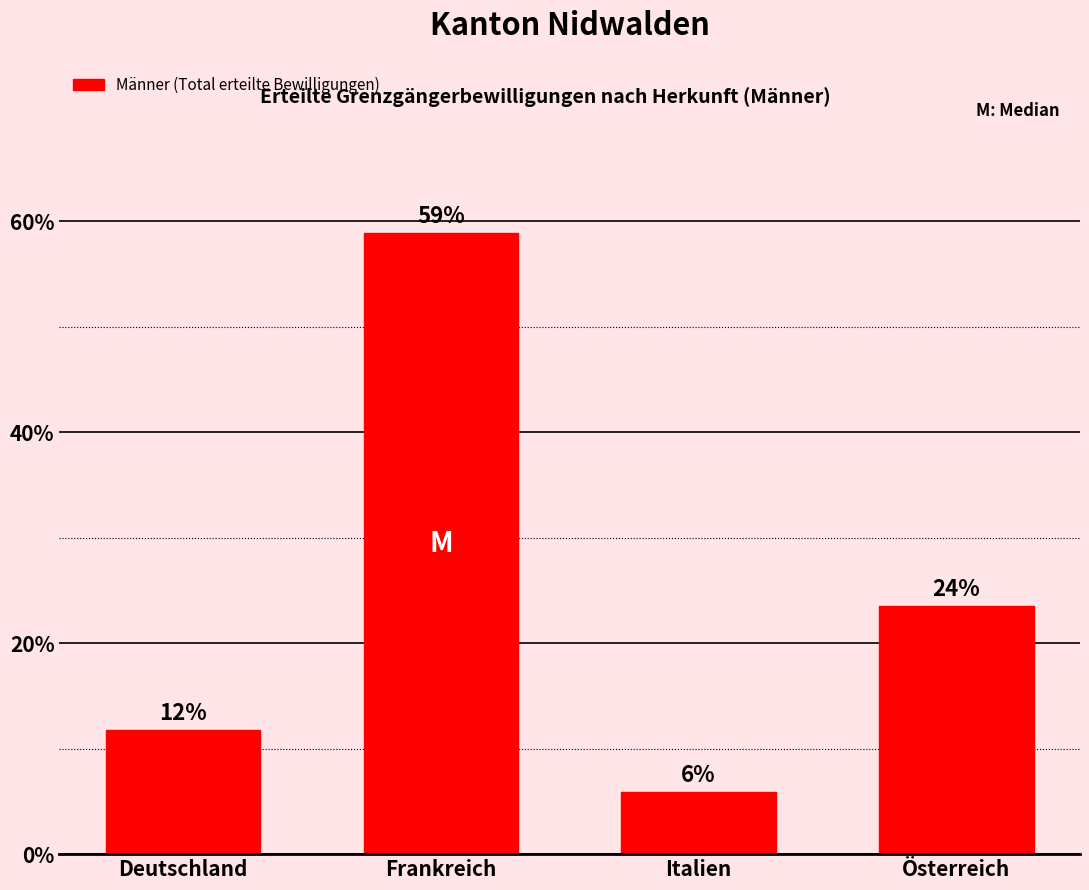

How many bars are there in total?

4